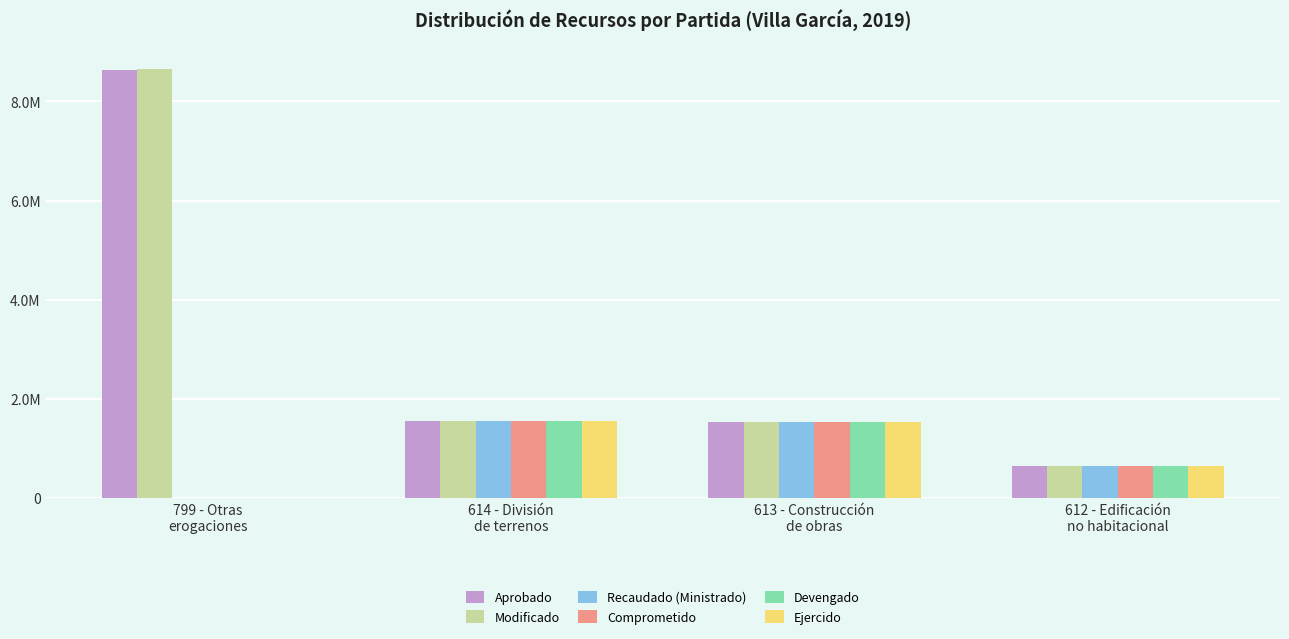

What are all the series names shown in the legend?

Aprobado, Modificado, Recaudado (Ministrado), Comprometido, Devengado, Ejercido